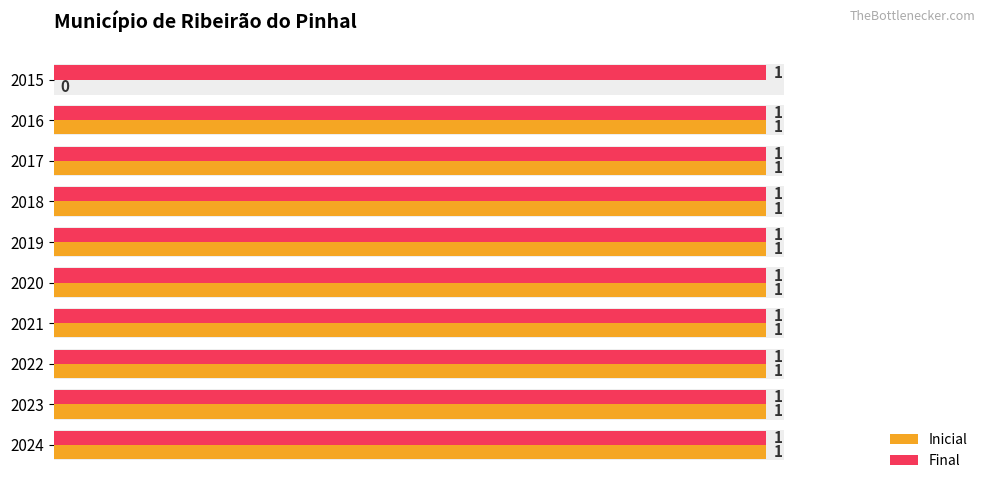

What are all the series names shown in the legend?

Inicial, Final